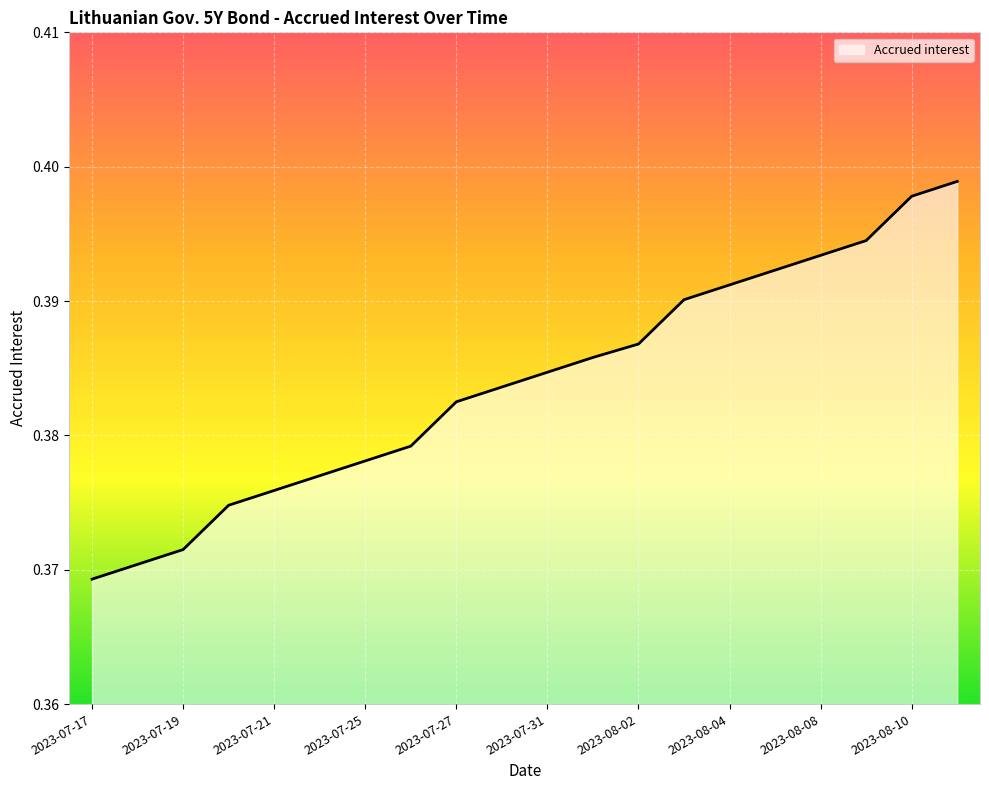

What is the average value?

0.4